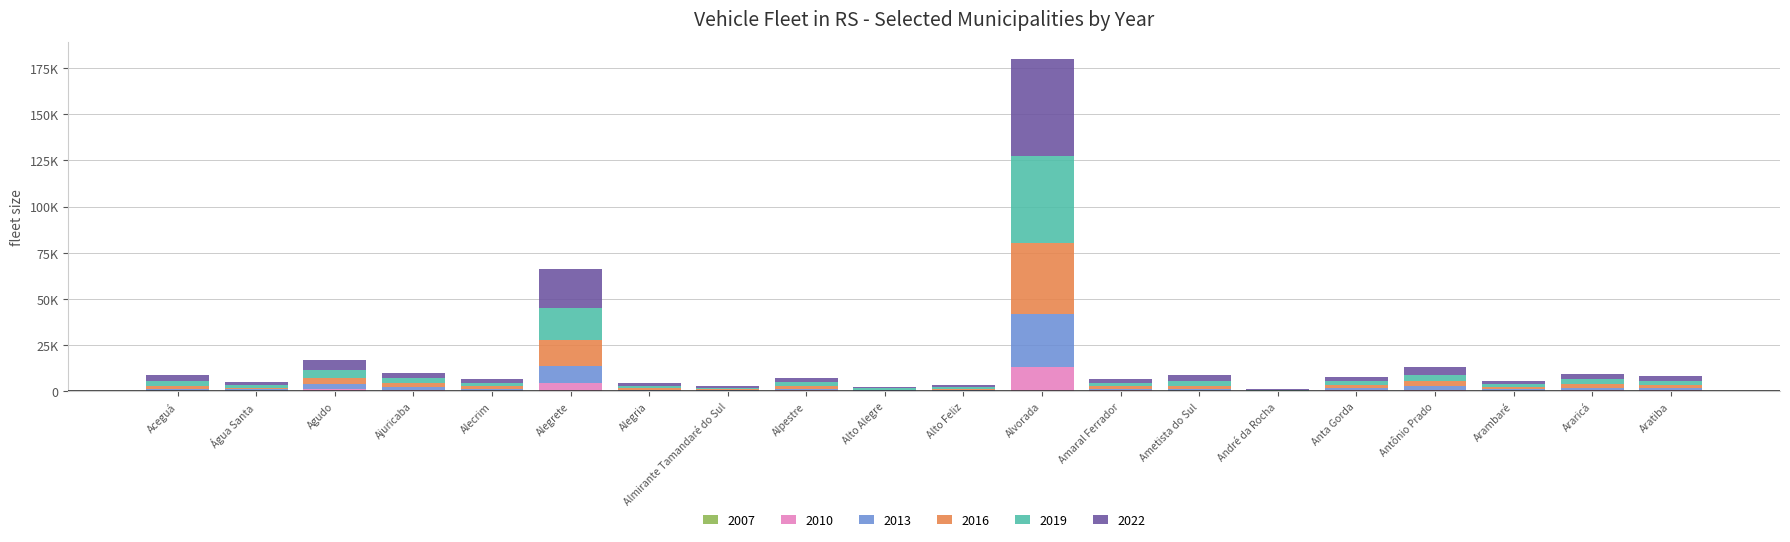

What value does the 2016 series have at Ametista do Sul?

1112